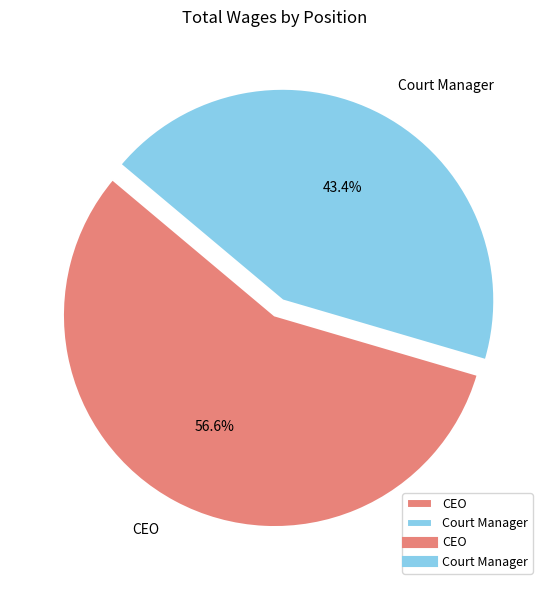

To the nearest percent, what is the difference between the largest and smallest slice percentages?

13%